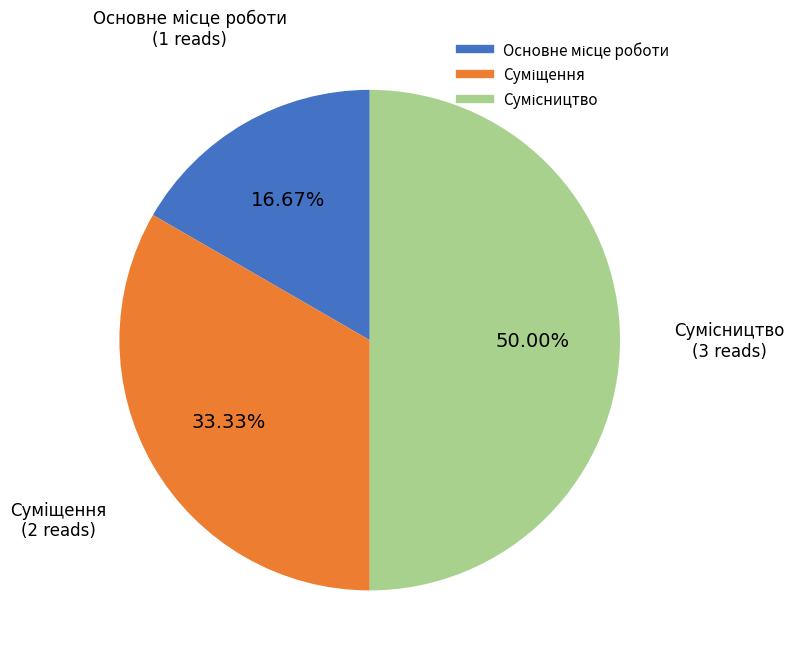

Count the number of slices in the pie.

3